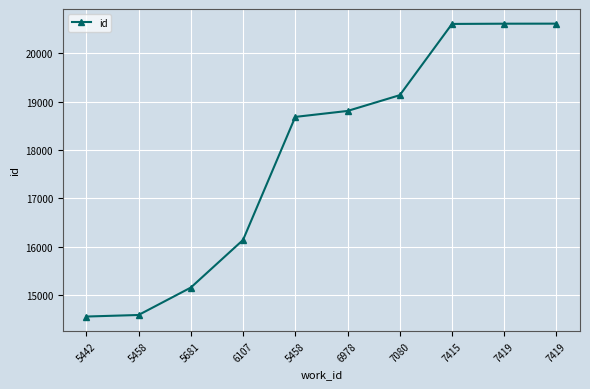

Is it true that the value at 7080 is 33644?

False